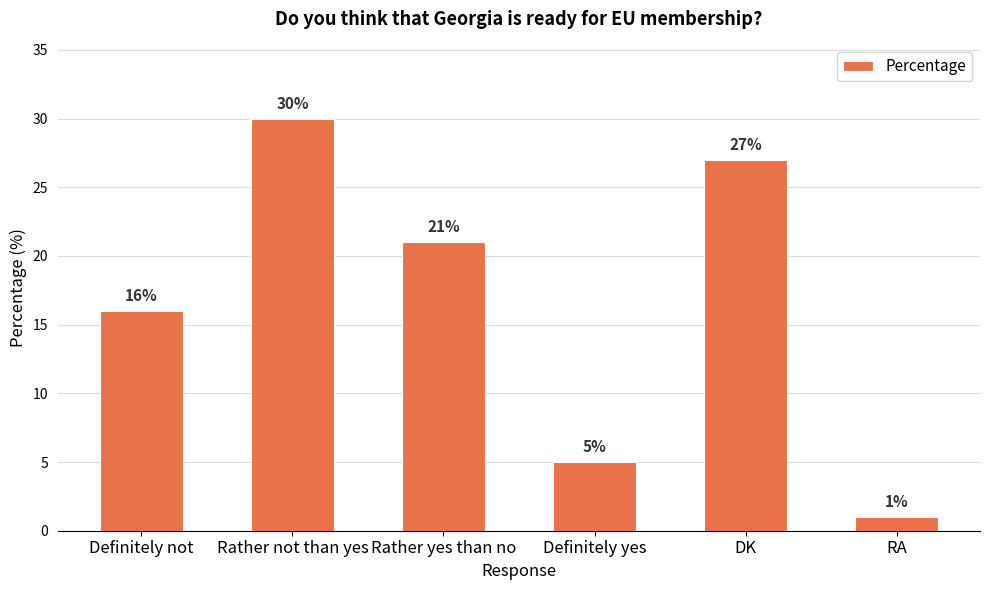

Where does the data first go above 21?

Rather not than yes